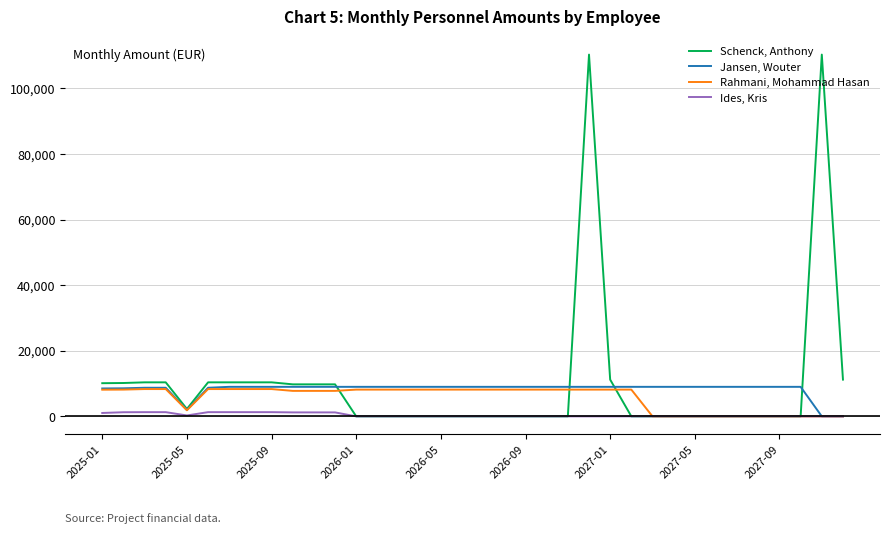

List the series in order of their peak value, highest first.

Schenck, Anthony, Jansen, Wouter, Rahmani, Mohammad Hasan, Ides, Kris